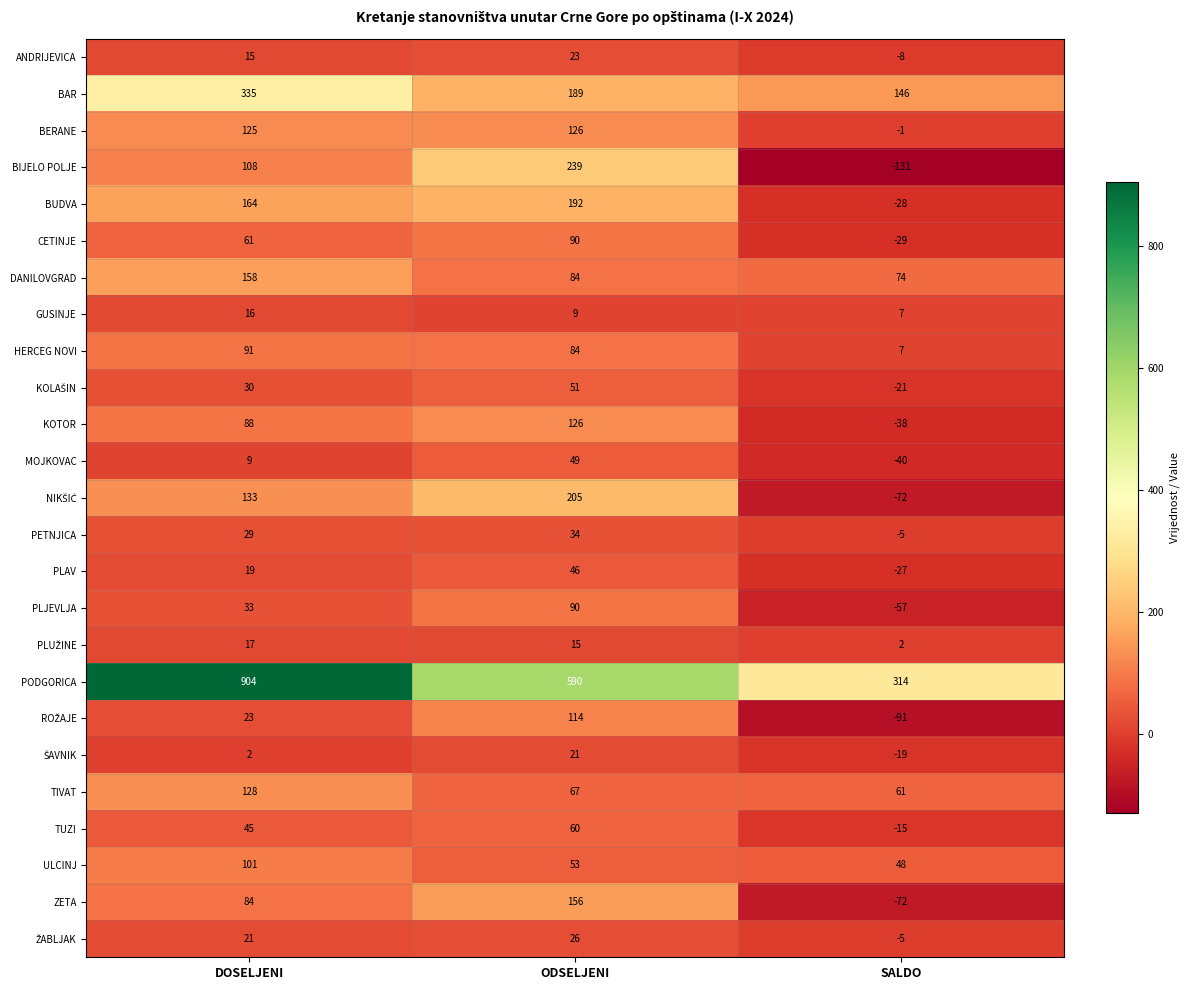

Is the value of GUSINJE at DOSELJENI greater than the value of ZETA at SALDO?

Yes